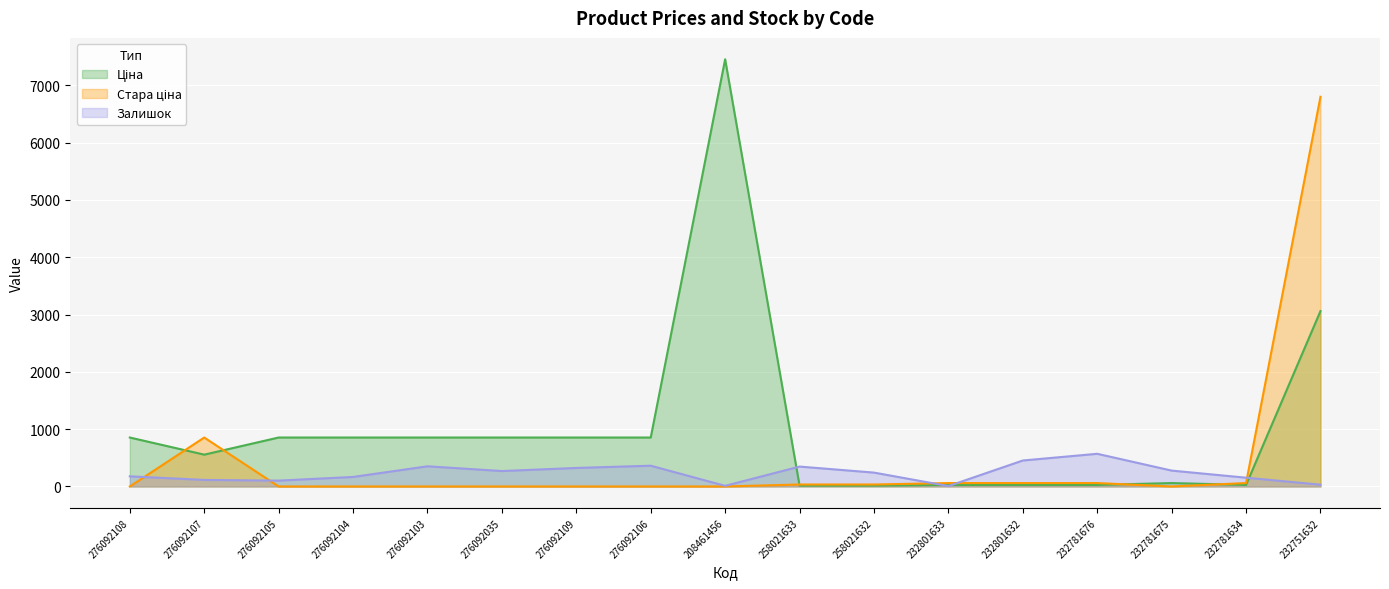

After their last crossing, which series has the higher values: Стара ціна or Ціна?

Стара ціна